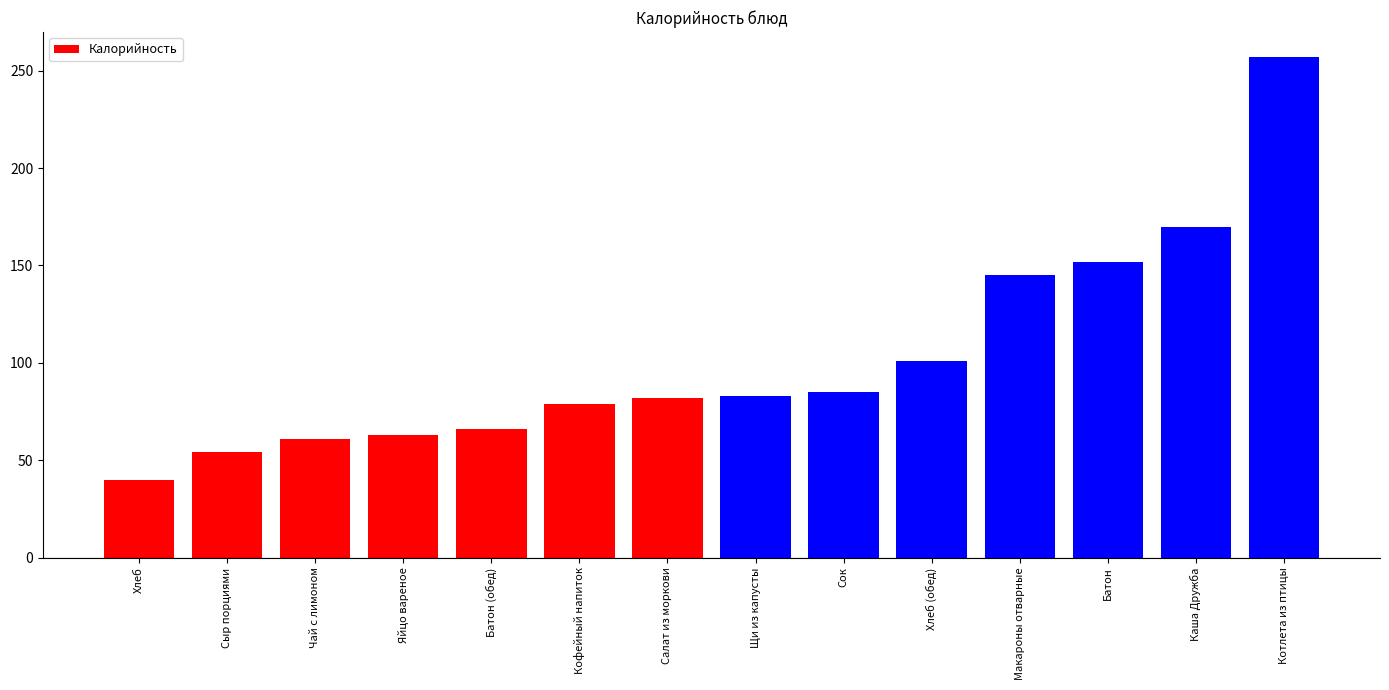

True or false: the data shows 17 at Чай с лимоном.

False